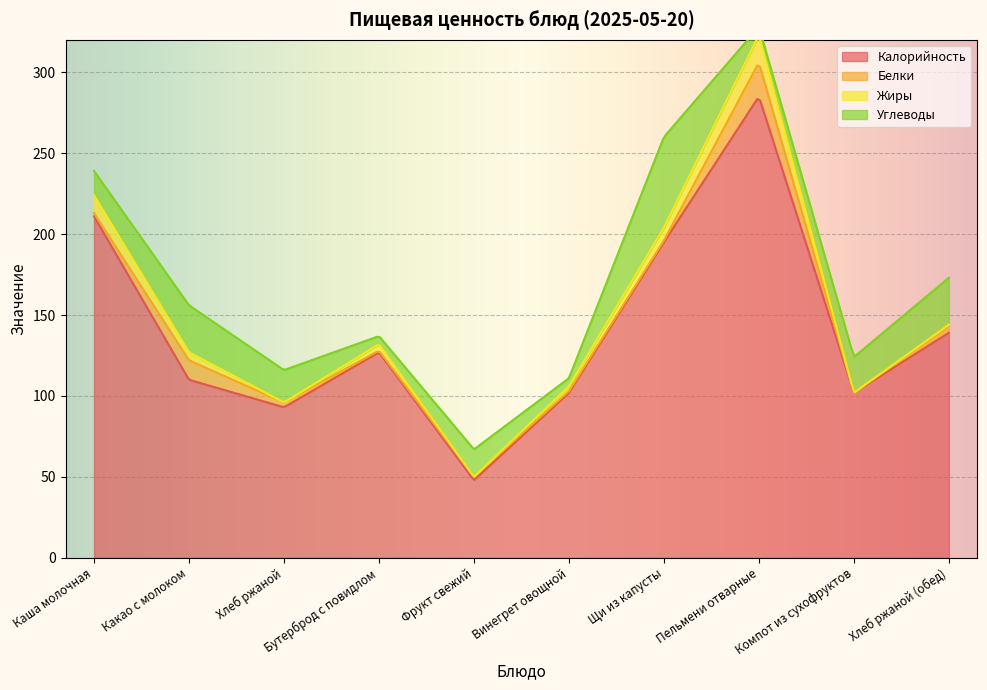

What is the highest value of the Жиры series?

17.0